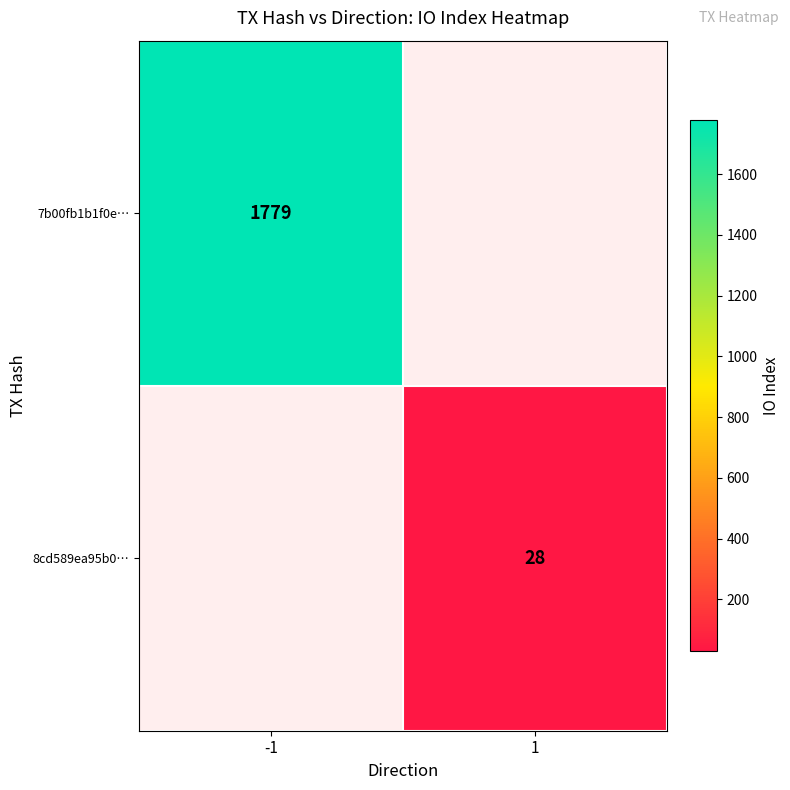

The value of 7b00fb1b1f0e… at -1 is 3108. True or false?

False